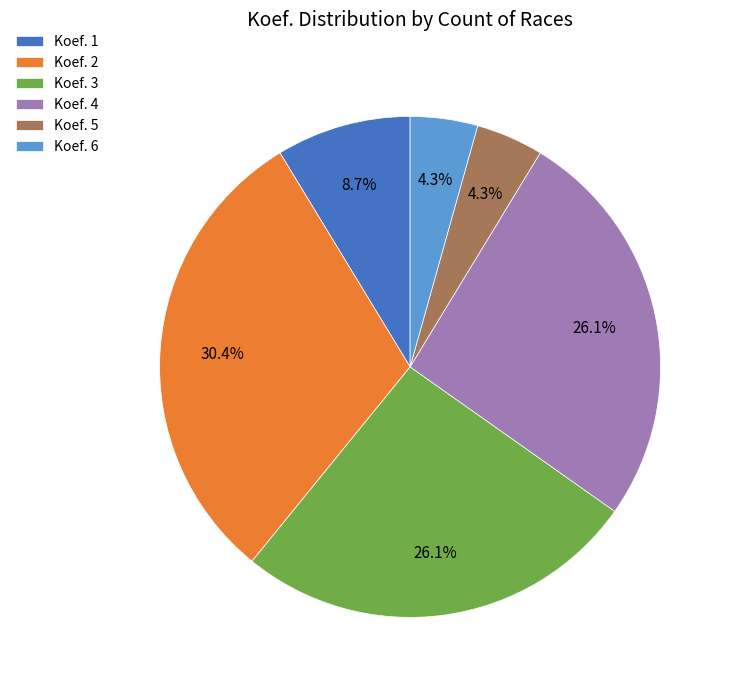

Between Koef. 1 and Koef. 5, which is larger?

Koef. 1